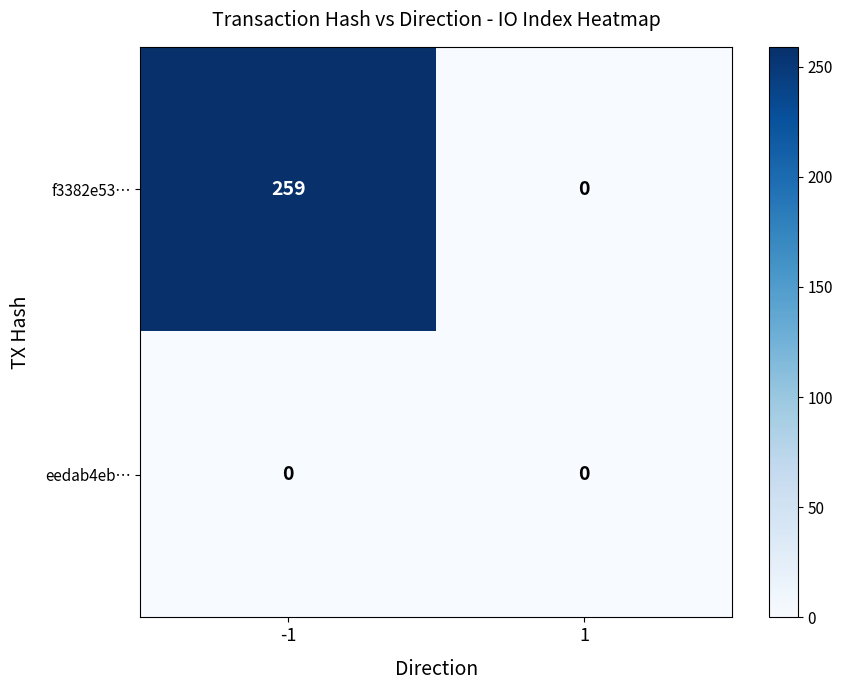

List the series in order of their peak value, highest first.

f3382e53…, eedab4eb…